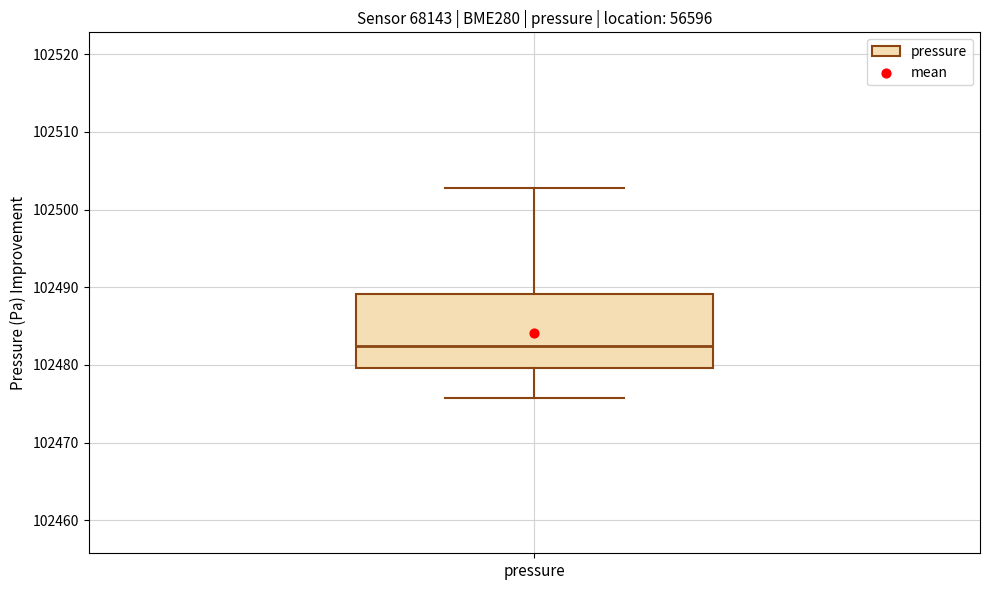

Transcribe this box plot: give where the median line is, the range the box spans, and where the two whiskers end, as read against the y-axis. The values are not printed on the chart, so give them approximately, as read against the axis.

median 102482, box 102480 to 102489, whiskers 102476 to 102503